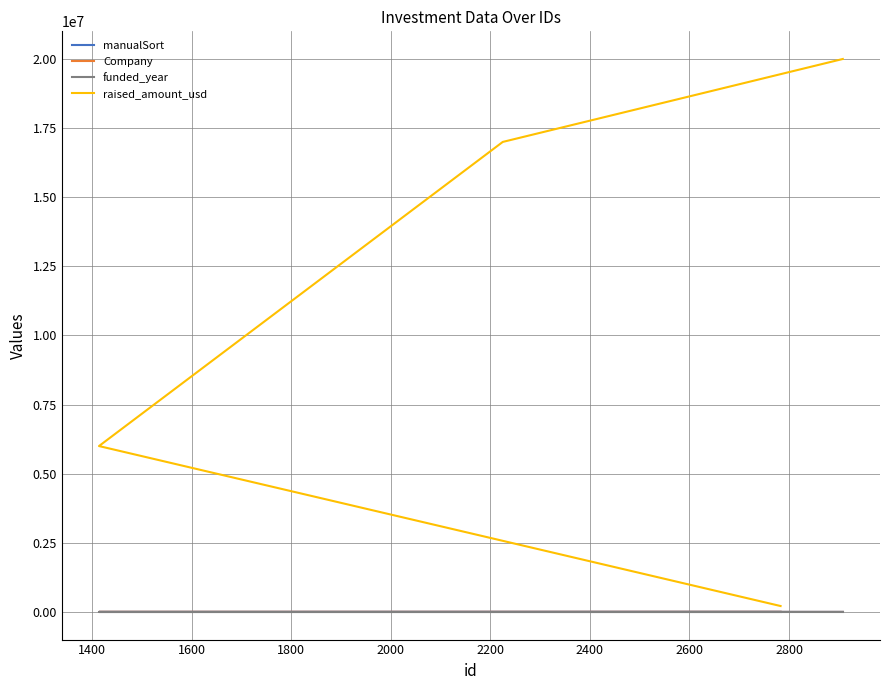

Is this an area chart (filled region under the line)?

No